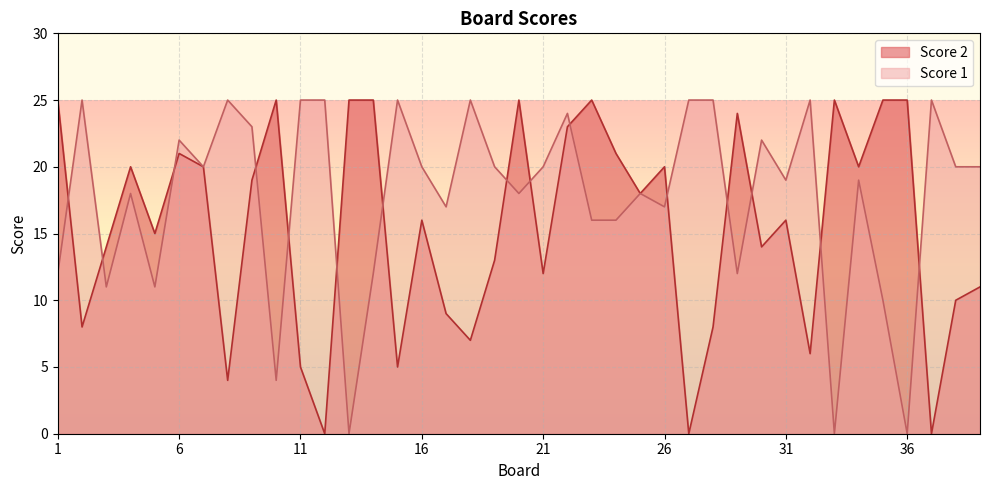

What is the value of the Score 1 point at the 37th from the left?

25